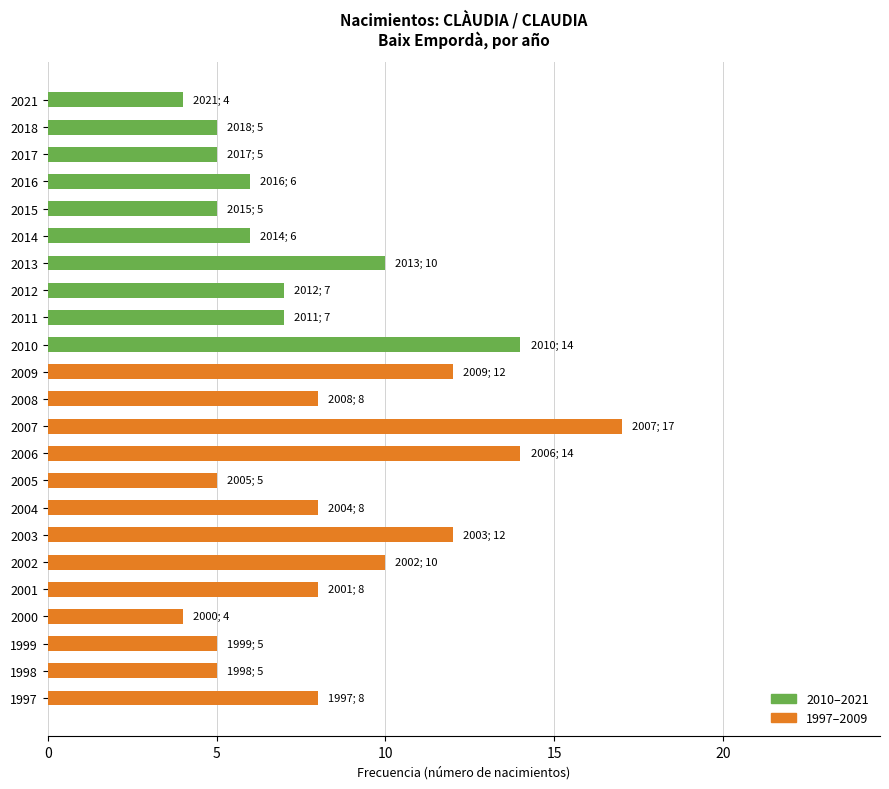

Is it true that the value at 2017 is 5?

True